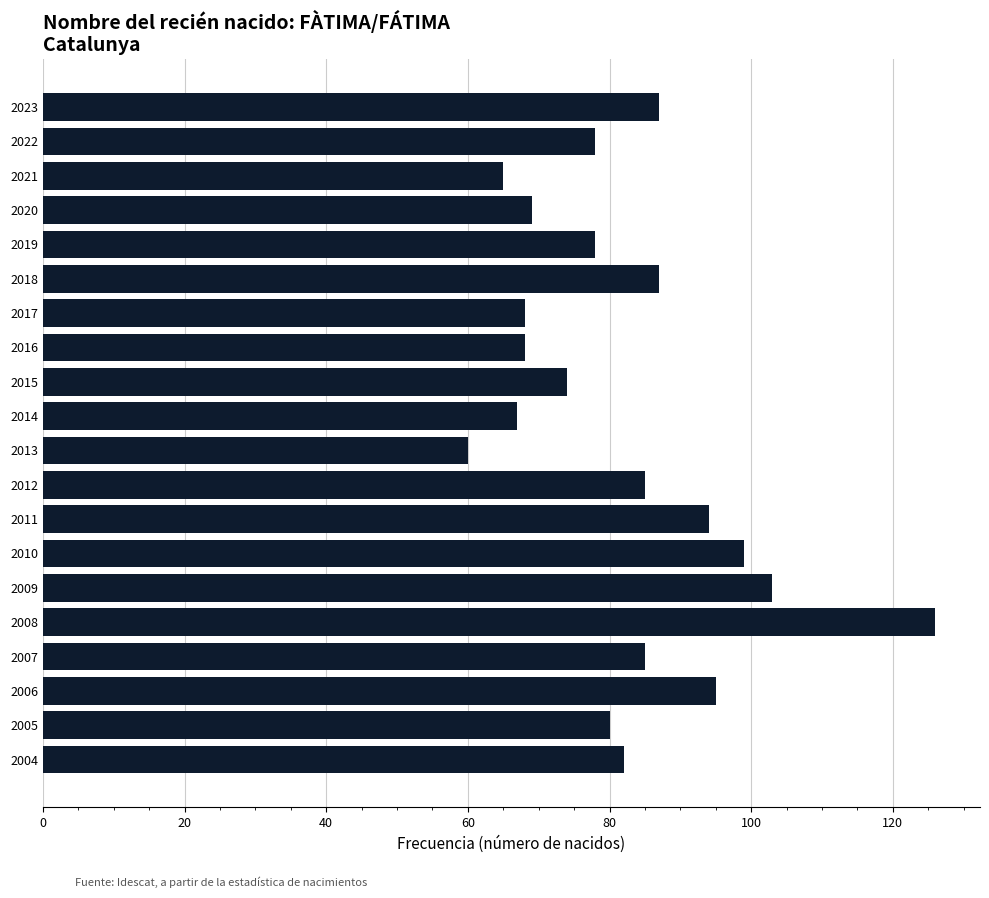

Reading top to bottom, what are all the values shown in this chart?

2023=87	2022=78	2021=65	2020=69	2019=78	2018=87	2017=68	2016=68	2015=74	2014=67	2013=60	2012=85	2011=94	2010=99	2009=103	2008=126	2007=85	2006=95	2005=80	2004=82